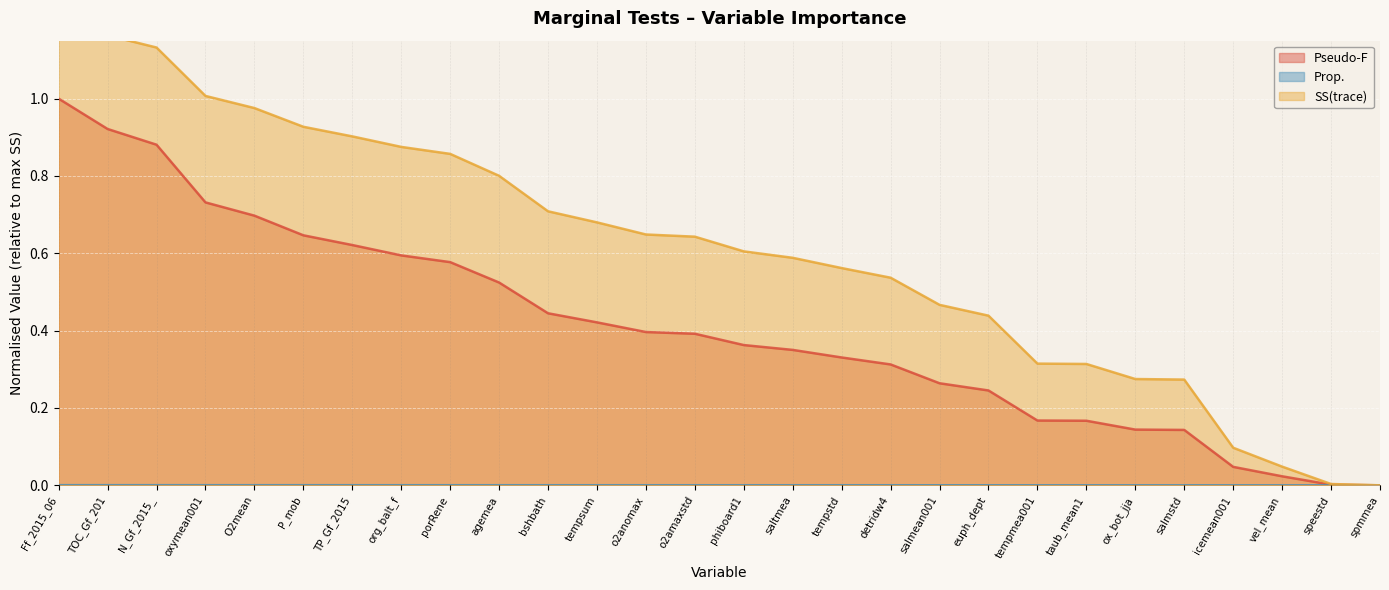

How many lines are shown in the chart?

3